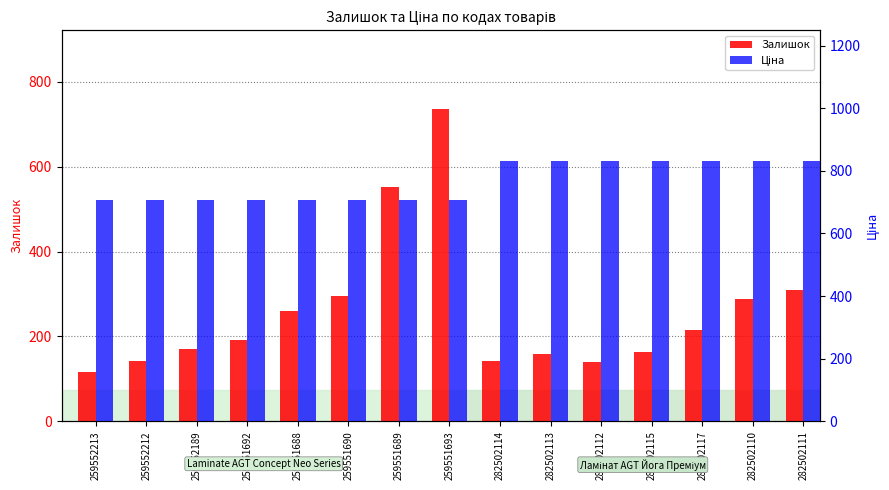

What are all the series names shown in the legend?

Залишок, Ціна